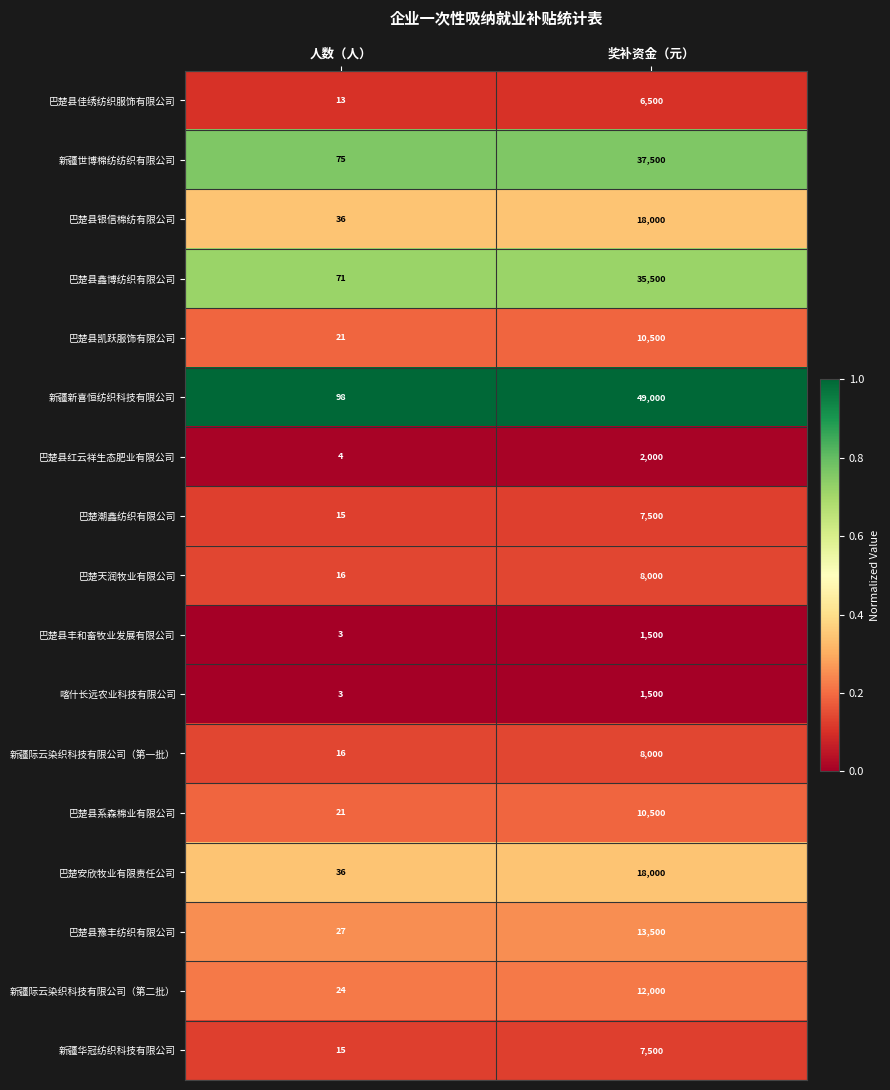

Where is 新疆际云染织科技有限公司（第一批） nearest to the value 4008?

人数（人）